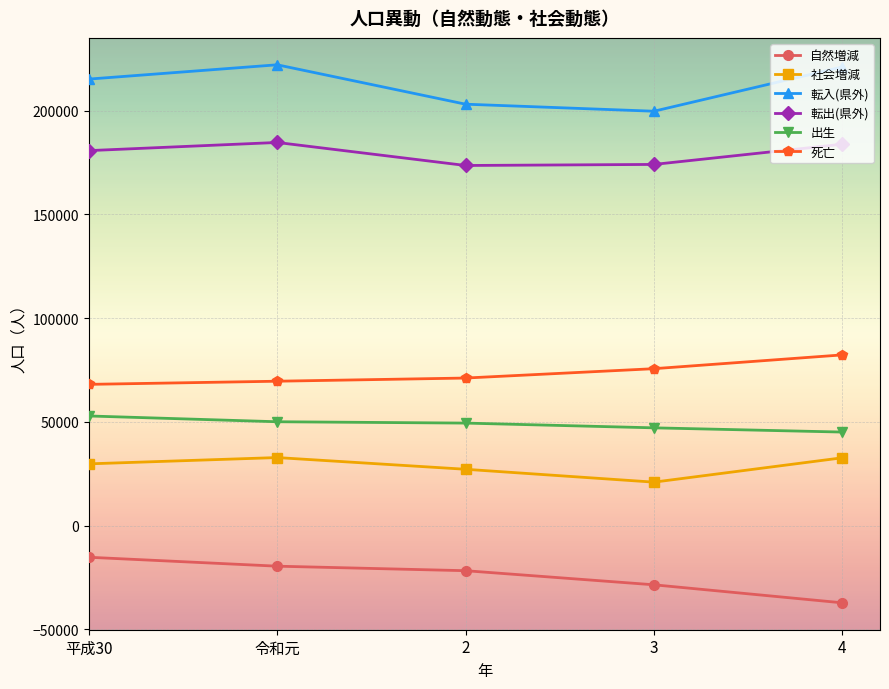

Count the 死亡 values in the range 69620 to 75660.

3